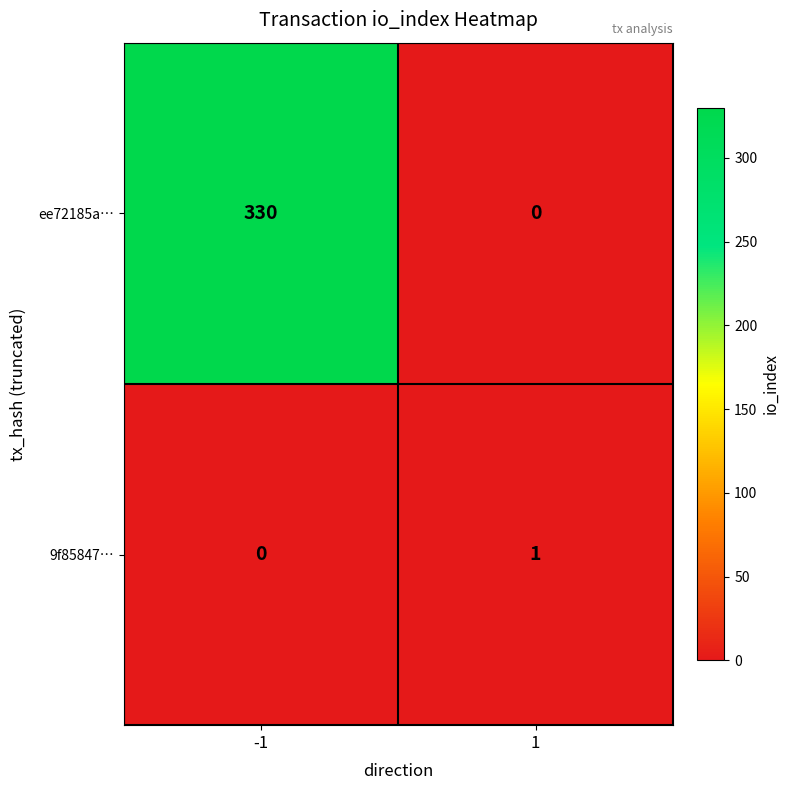

Between -1 and 1, which series saw the biggest shift?

ee72185a…